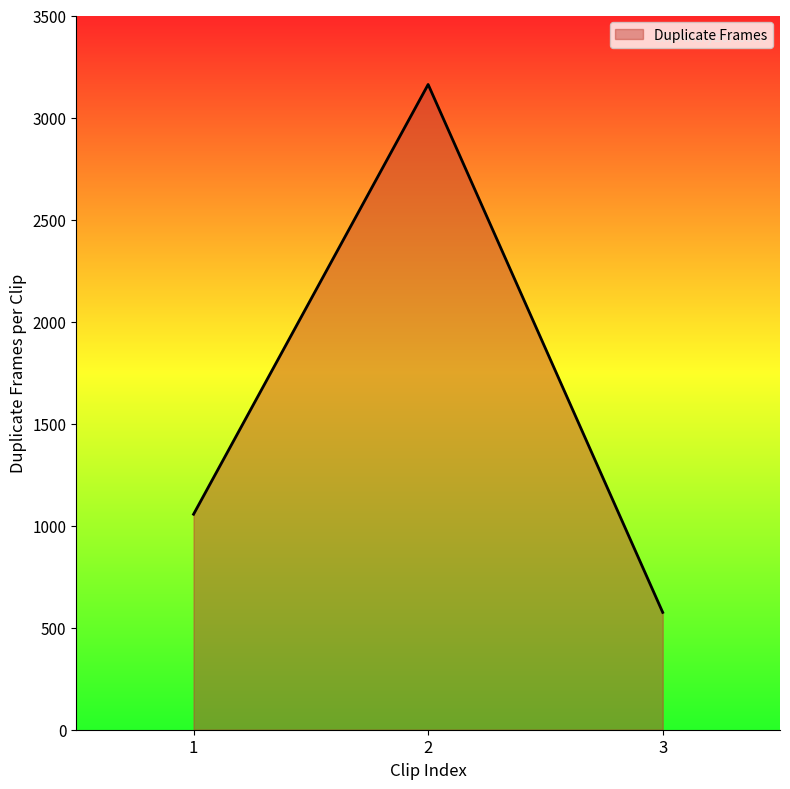

Rank the categories by value from highest to lowest.

2, 1, 3